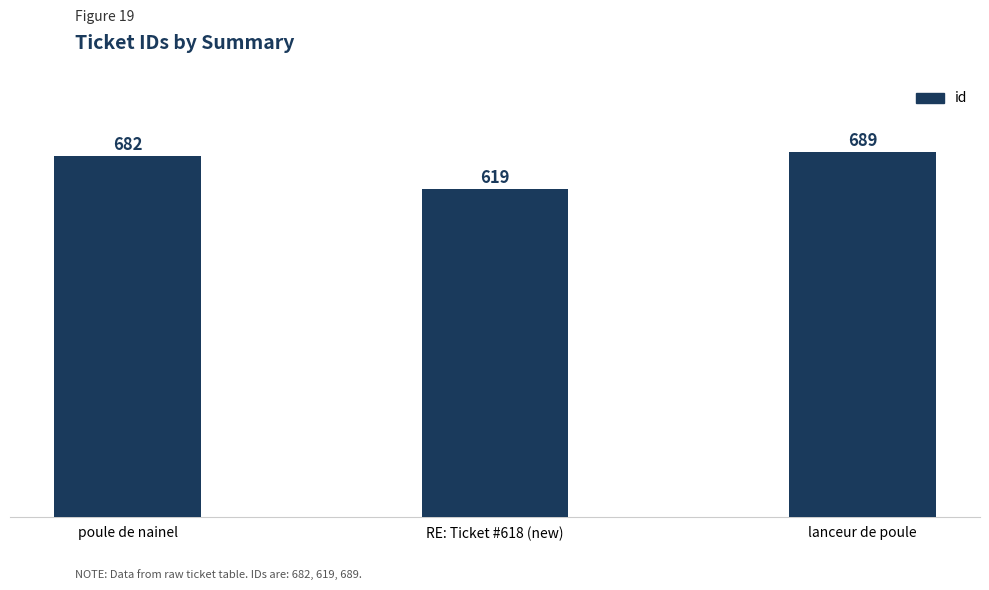

The chart shows a value of 896 at RE: Ticket #618 (new). True or false?

False